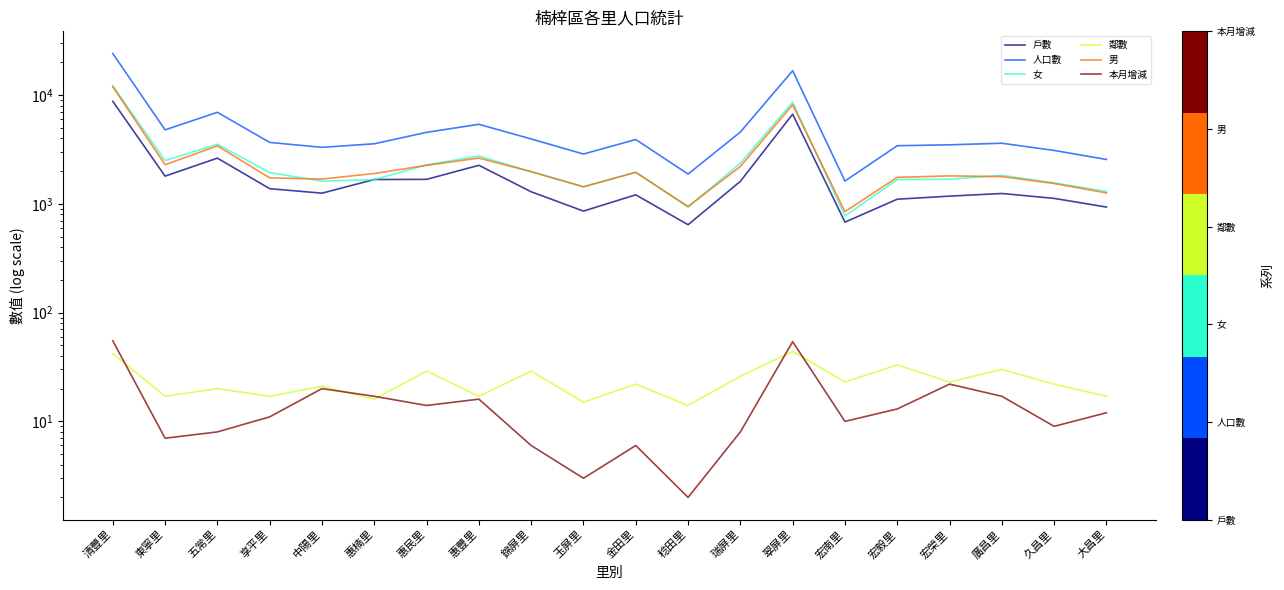

What is the difference between the maximum and second lowest values in the 男 series?

10957